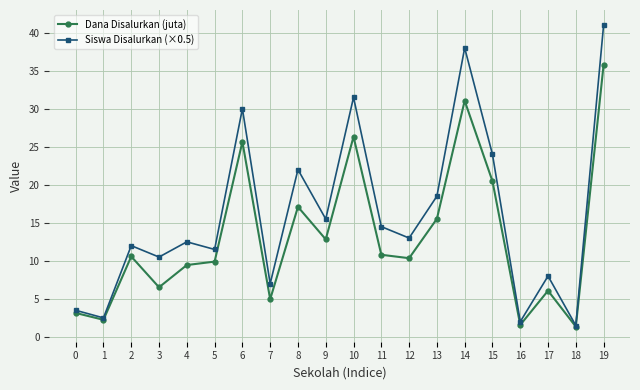

What is the maximum value shown in the chart?

41.0